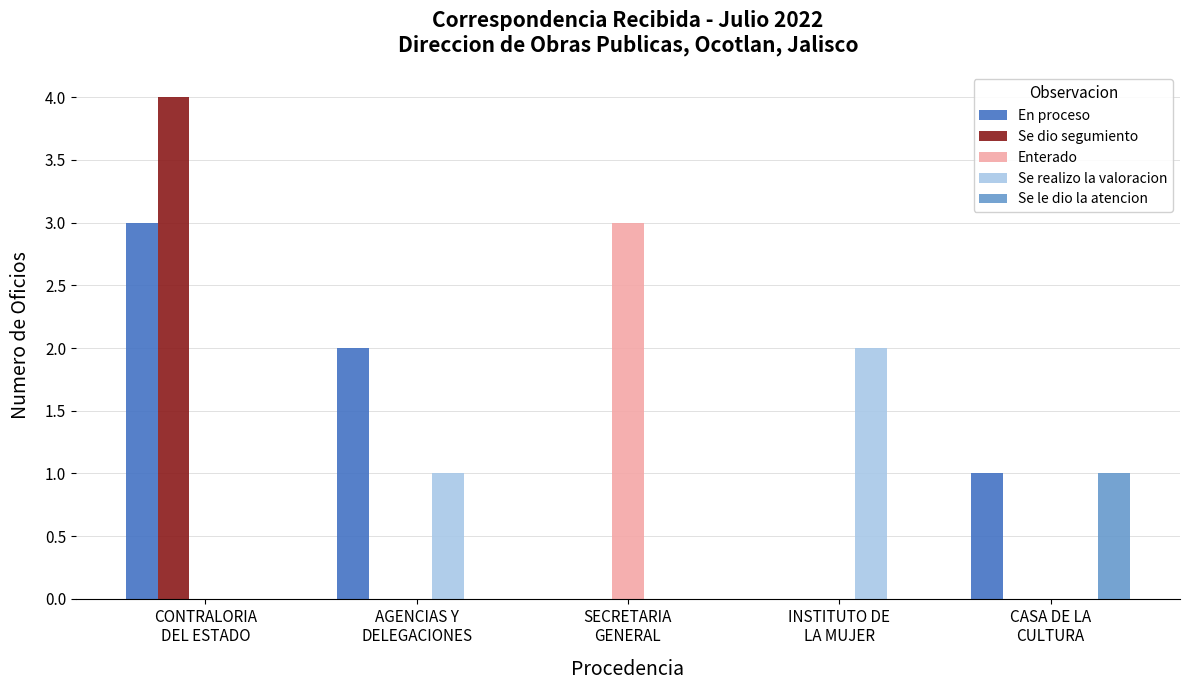

Which label corresponds to the largest value in the chart?

CONTRALORIA
DEL ESTADO